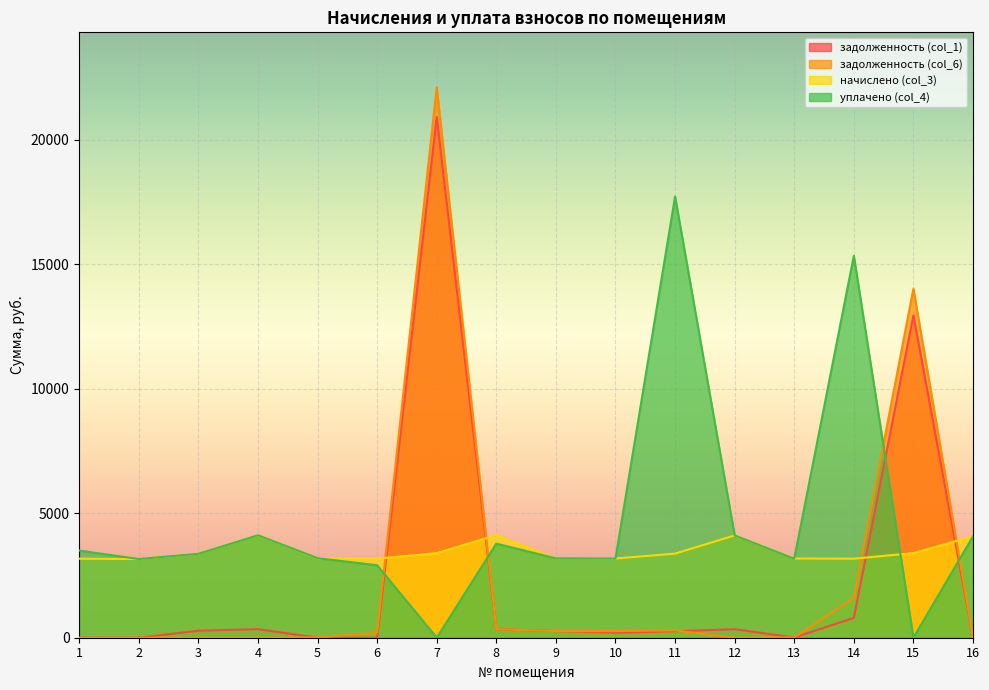

At which label does задолженность (col_1) reach its peak?

7